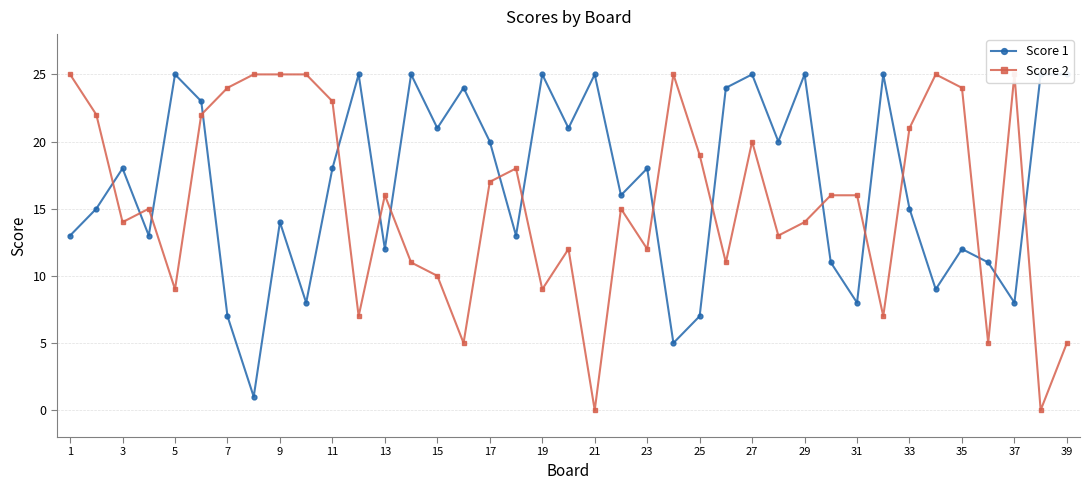

Rank the series at 25 from lowest to highest value.

Score 1, Score 2